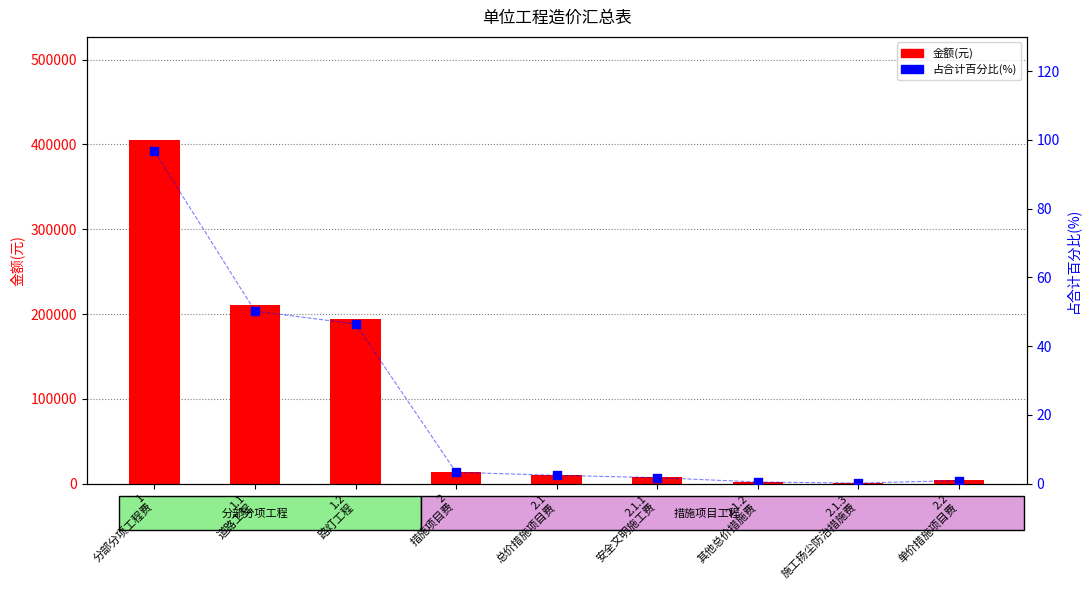

At how many categories does at least one series exceed 254208?

1